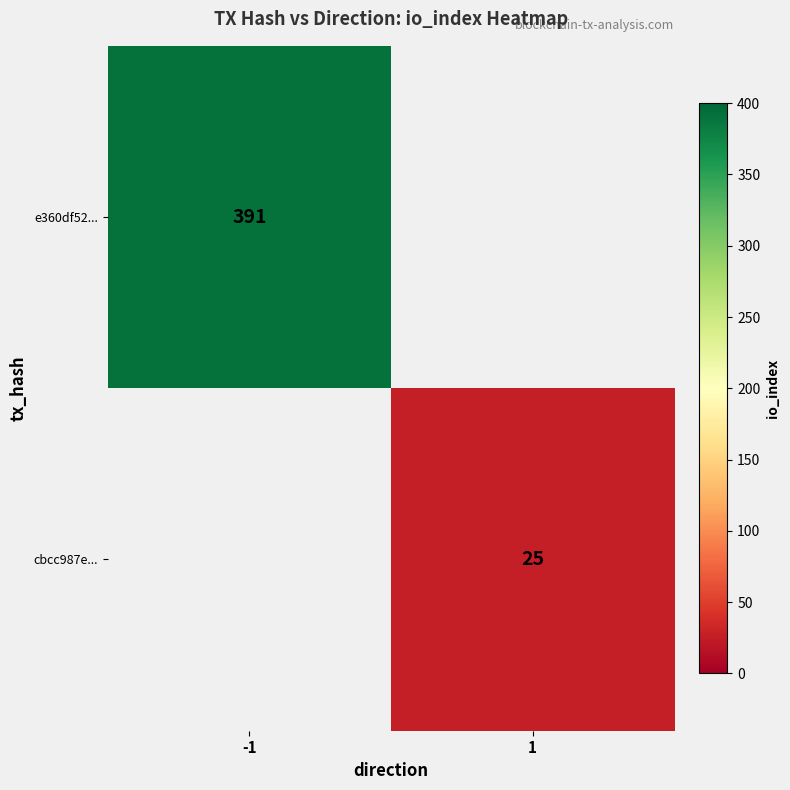

True or false: e360df52... has a value of 668 at -1.

False